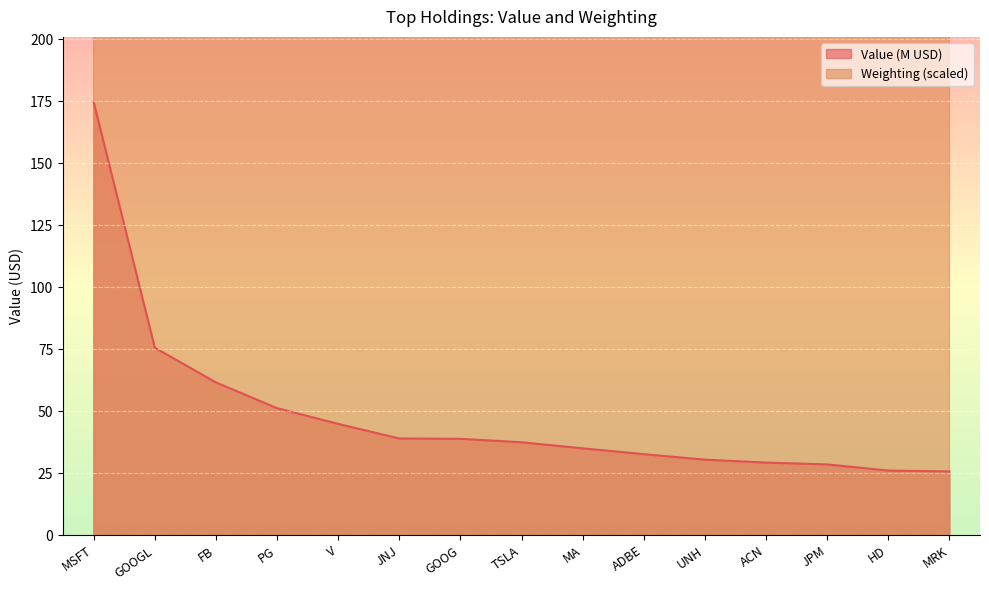

What is the sum of the Weighting values at FB and ACN?

16430.0